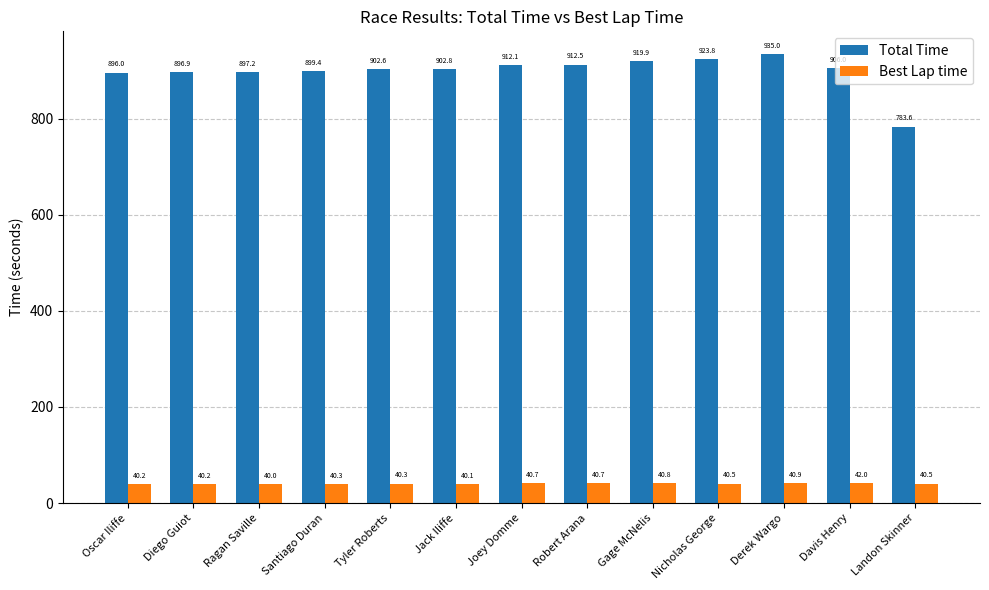

Which series has the largest total across all categories?

Total Time